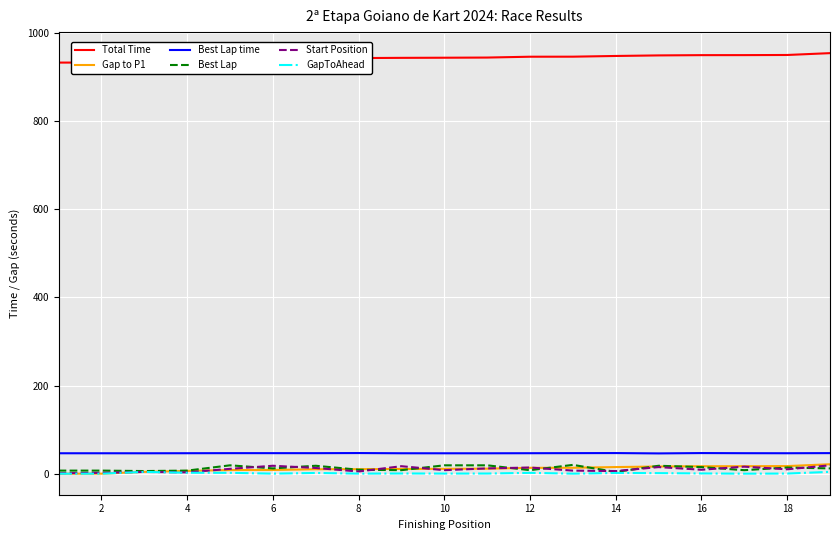

True or false: Best Lap time and Best Lap intersect in this chart.

False